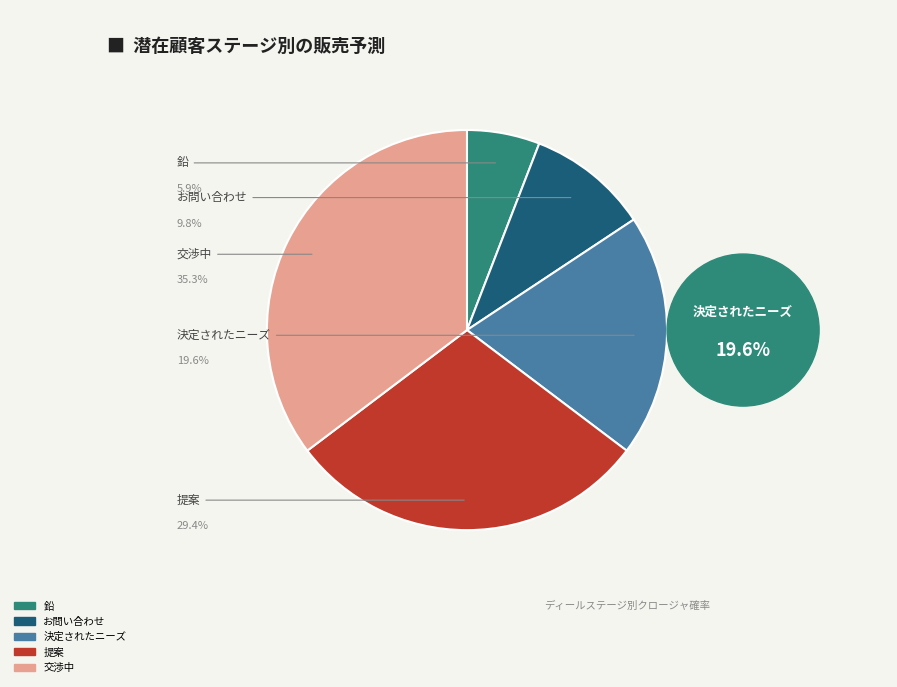

Do 鉛 and 提案 together represent more than half of the pie?

No